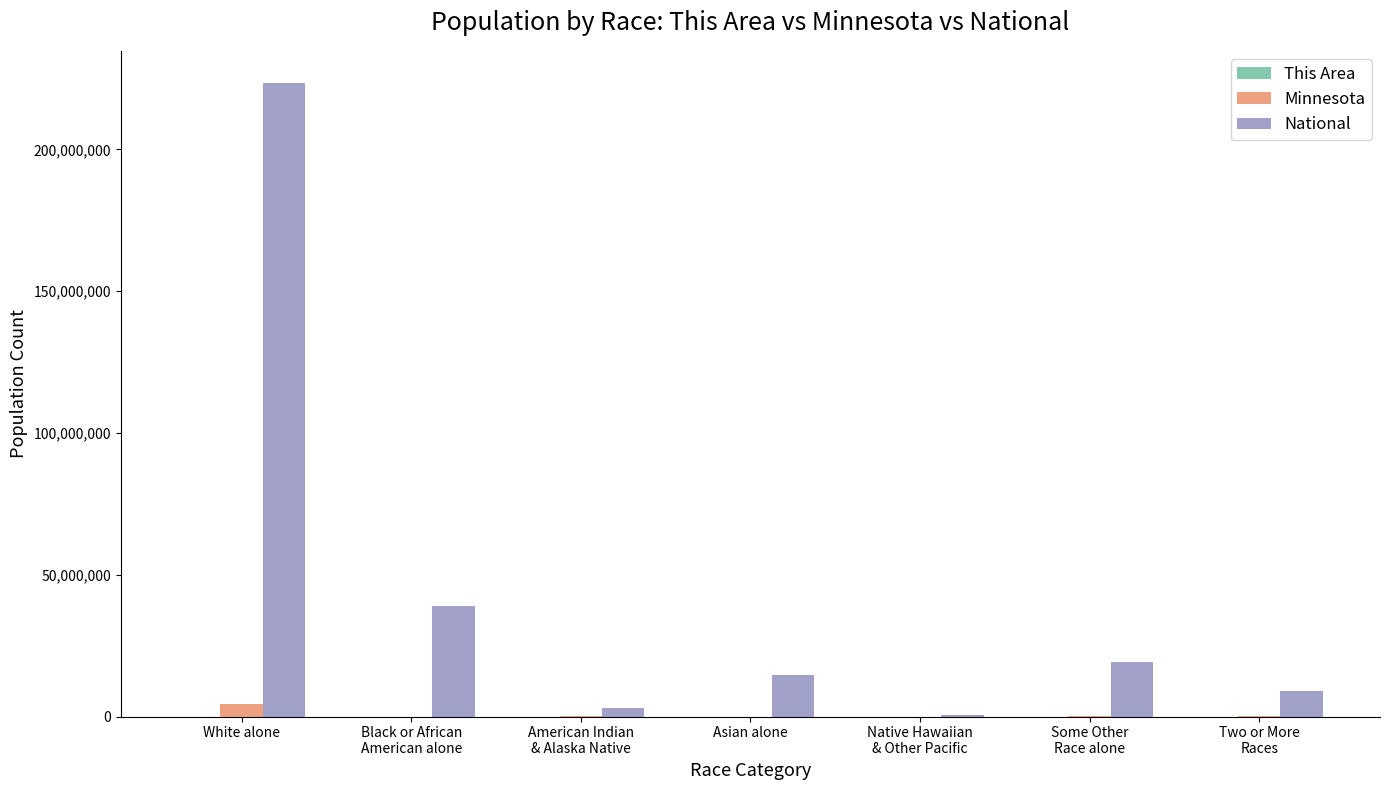

At which category does the chart reach its peak across all series?

White alone